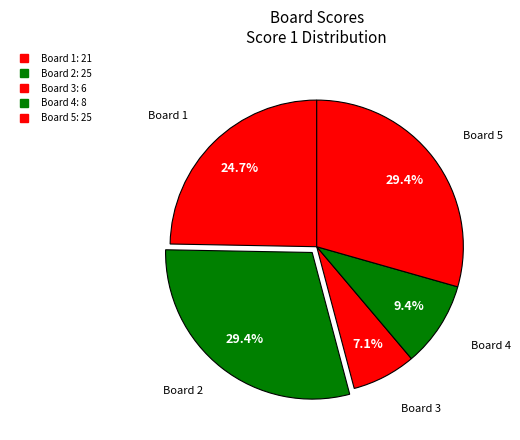

Approximately how many times larger is the value at Board 4 compared to Board 2?

0.3